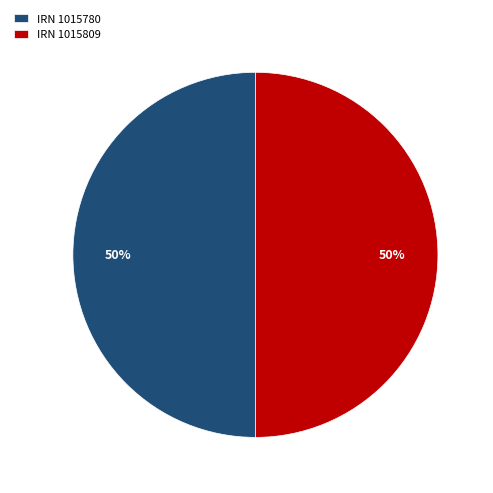

How many slices are in this pie chart?

2